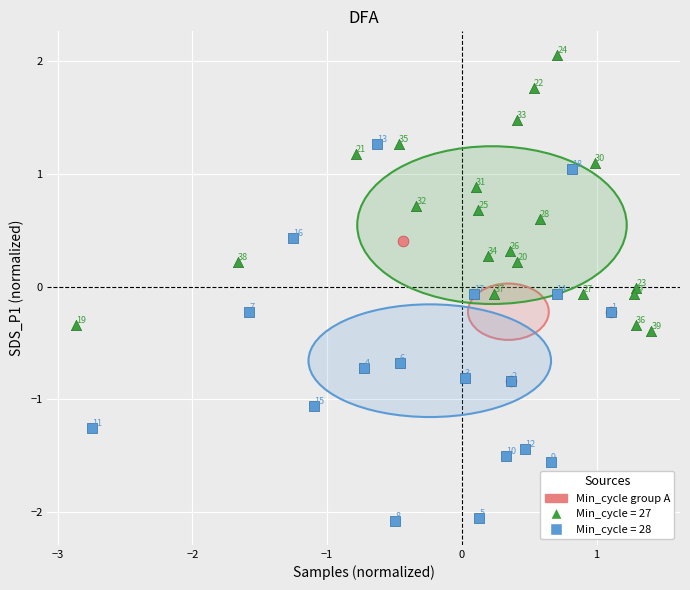

Which series contains the highest Y value?

Min_cycle = 27